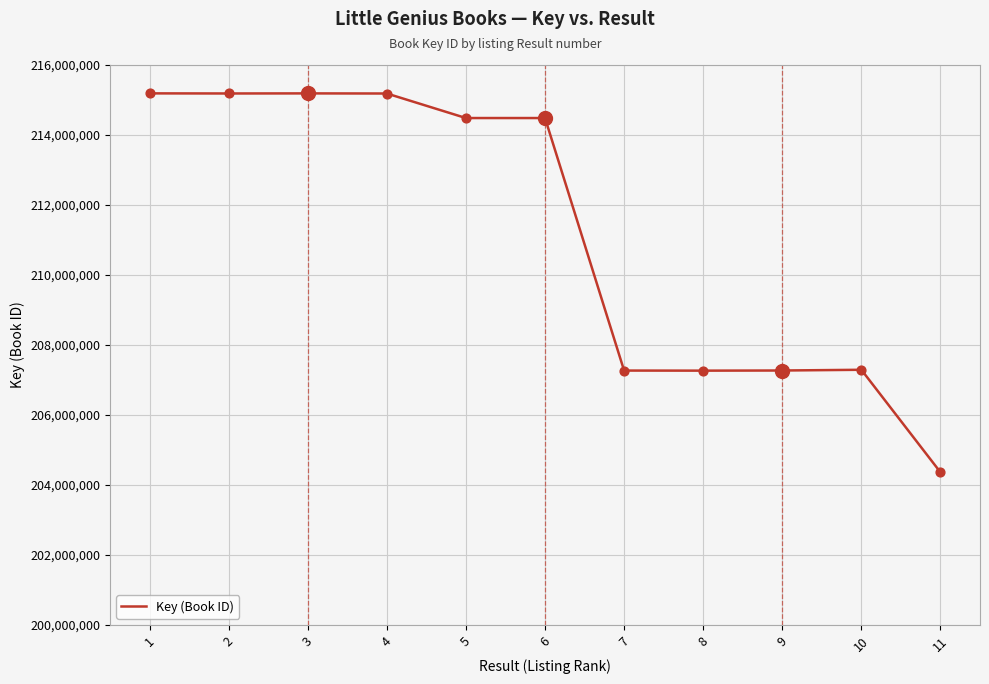

What is the change in value from 3 to 5?

-704394